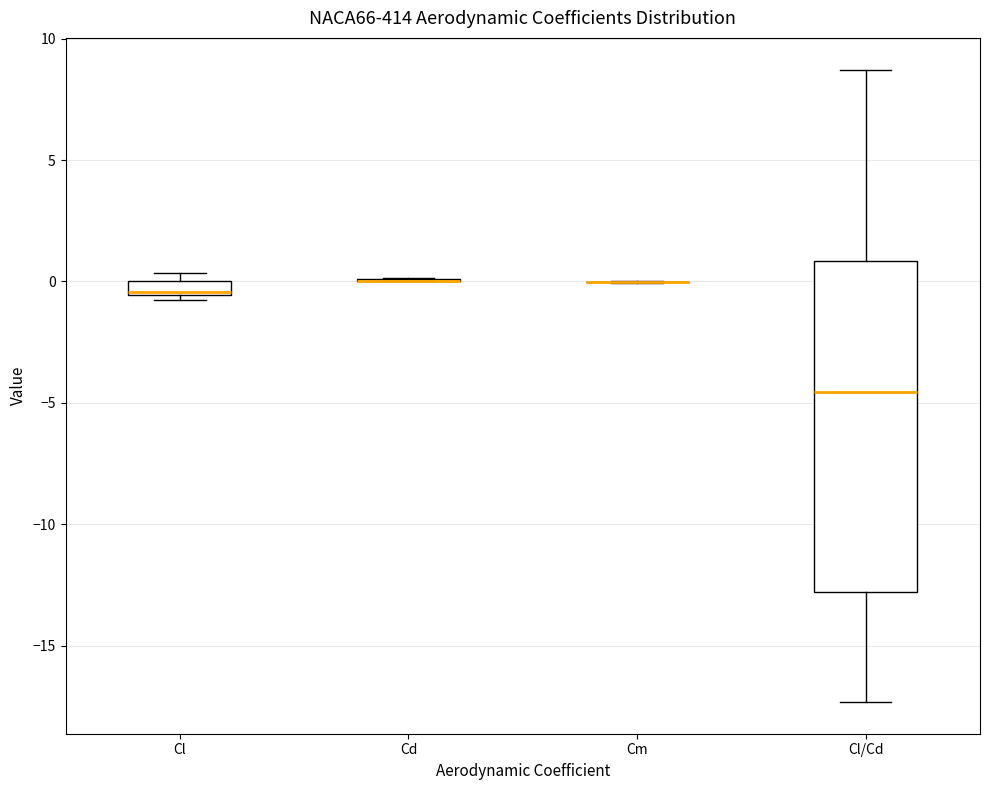

Where is the lower edge of the box for Cl on the y-axis? The values are not printed on the chart, so give them approximately, as read against the axis.

-0.5